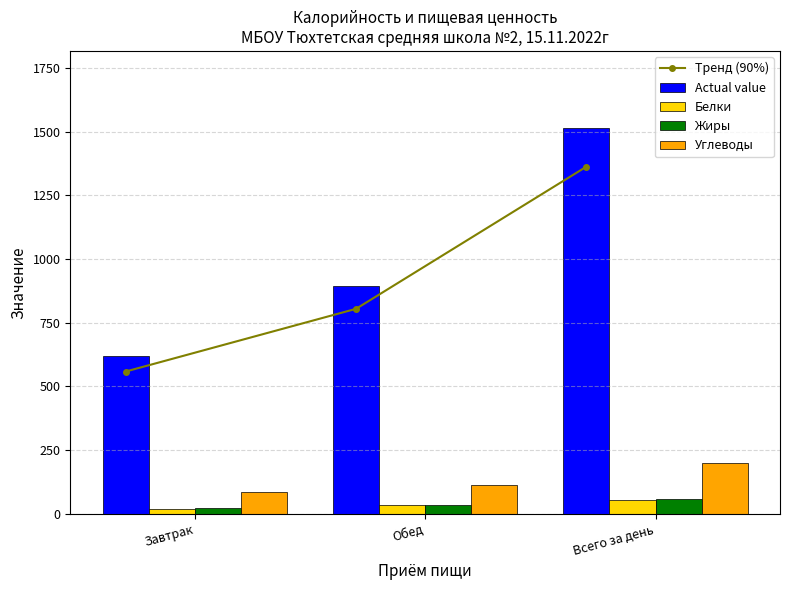

At which label is Тренд (90%) closest to 960?

Обед